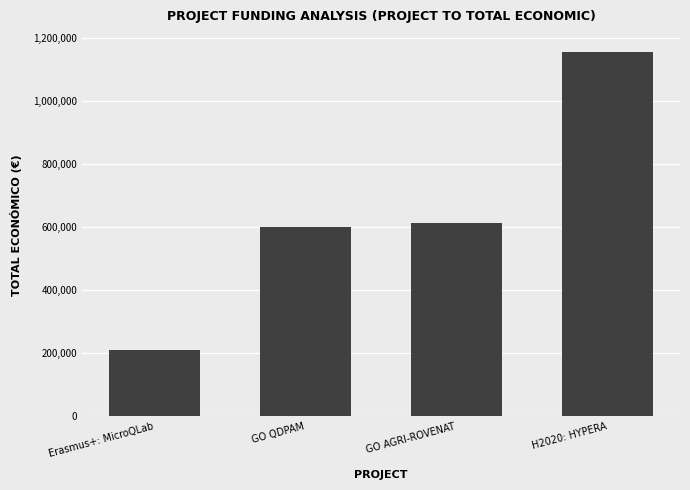

Approximately how many times larger is the value at H2020: HYPERA compared to GO AGRI-ROVENAT?

1.9